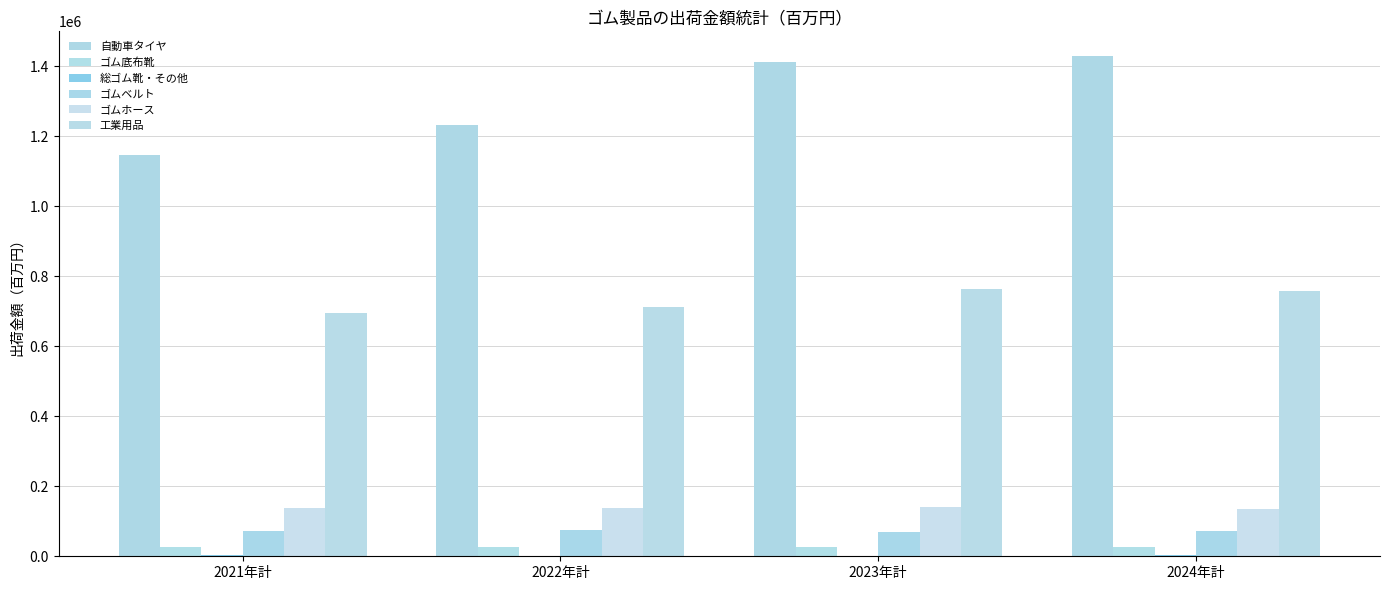

Read the 自動車タイヤ value at 2021年計.

1146262.0